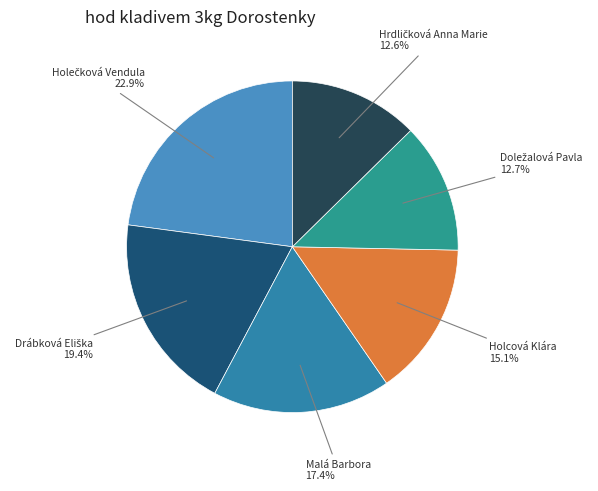

Which has a higher value, Holcová Klára or Malá Barbora?

Malá Barbora